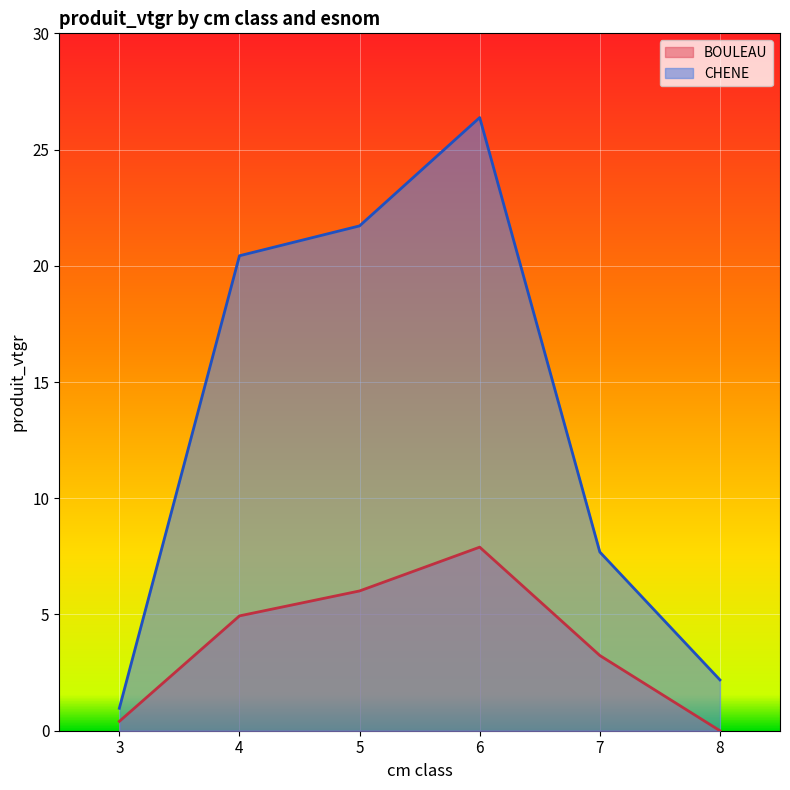

The BOULEAU series shows 0.4 at 3. True or false?

True